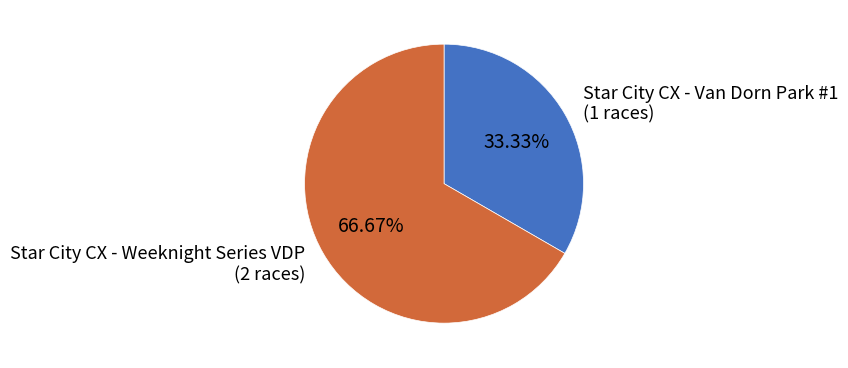

Combined, what portion of the pie is Star City CX - Weeknight Series VDP and Star City CX - Van Dorn Park #1?

100.0%